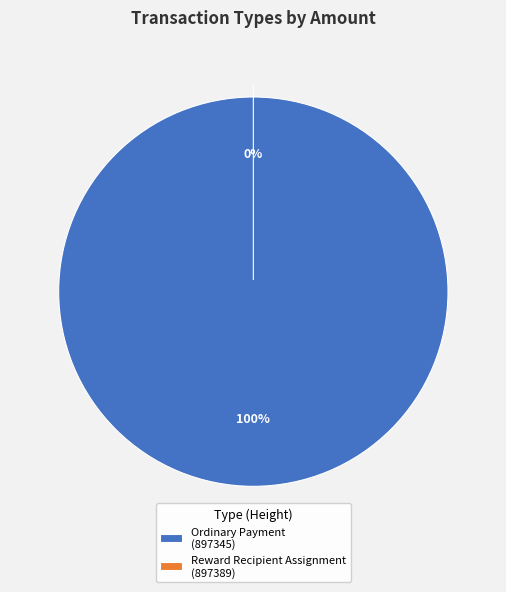

To the nearest percent, what is the difference between the Reward Recipient Assignment
(897389) and Ordinary Payment
(897345) slice percentages?

100%